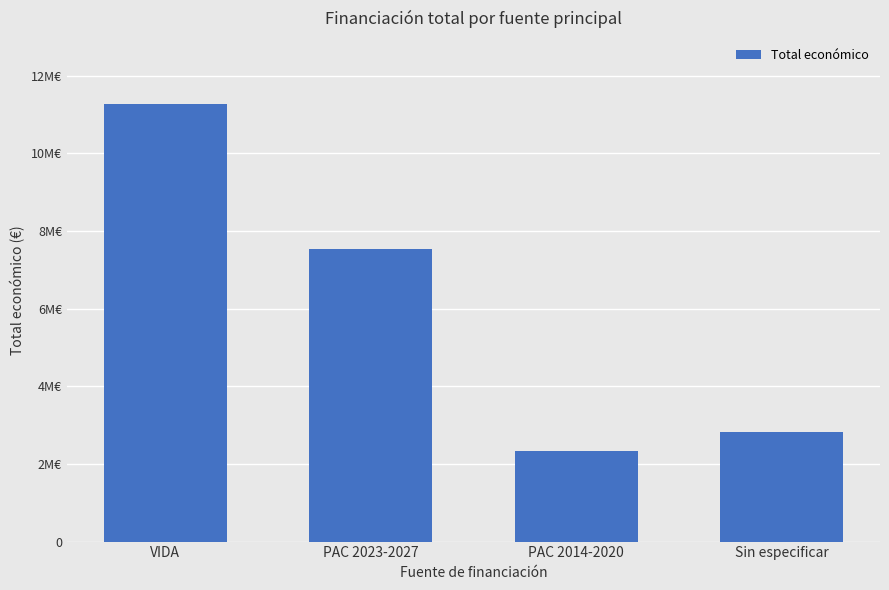

What is the approximate value at PAC 2014-2020, to the nearest 50?

2325700